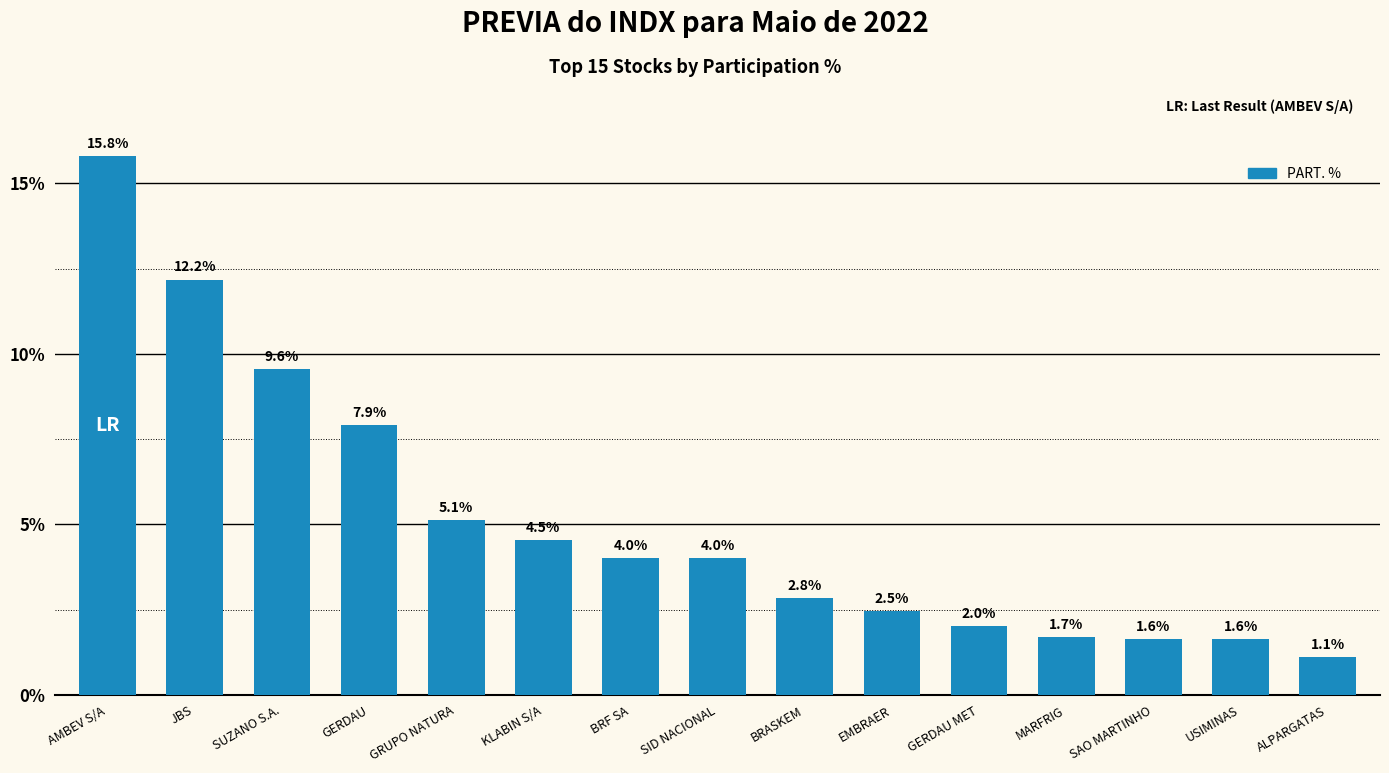

Reading left to right, what are all the values shown in this chart?

15.8	12.2	9.6	7.9	5.1	4.5	4.0	4.0	2.8	2.5	2.0	1.7	1.6	1.6	1.1